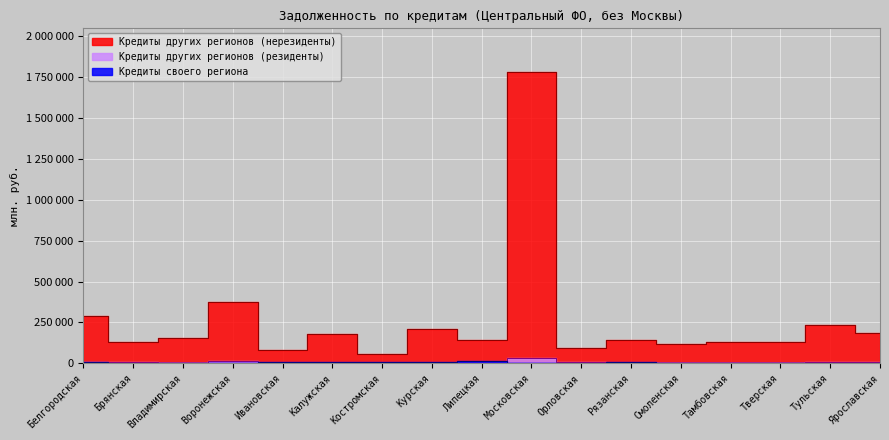

What are all the series names shown in the legend?

Кредиты своего региона, Кредиты других регионов (резиденты), Кредиты других регионов (нерезиденты)